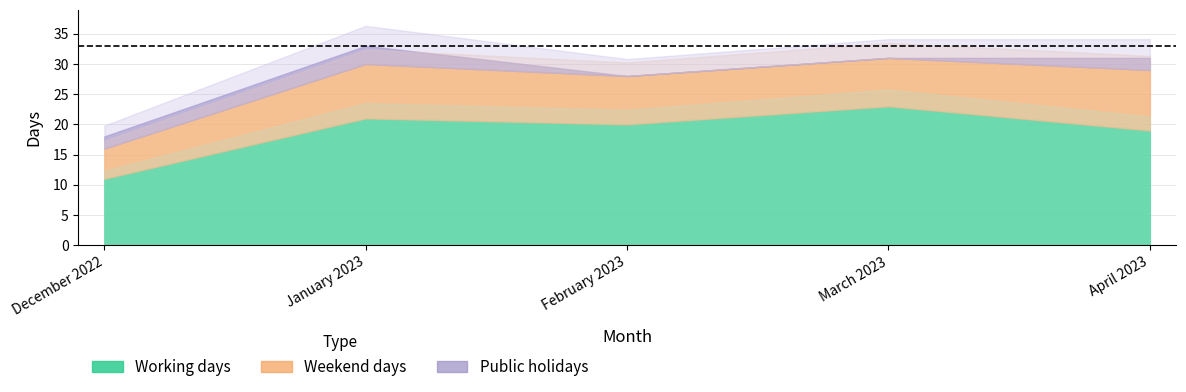

At which category is the sum across all series the highest?

January 2023